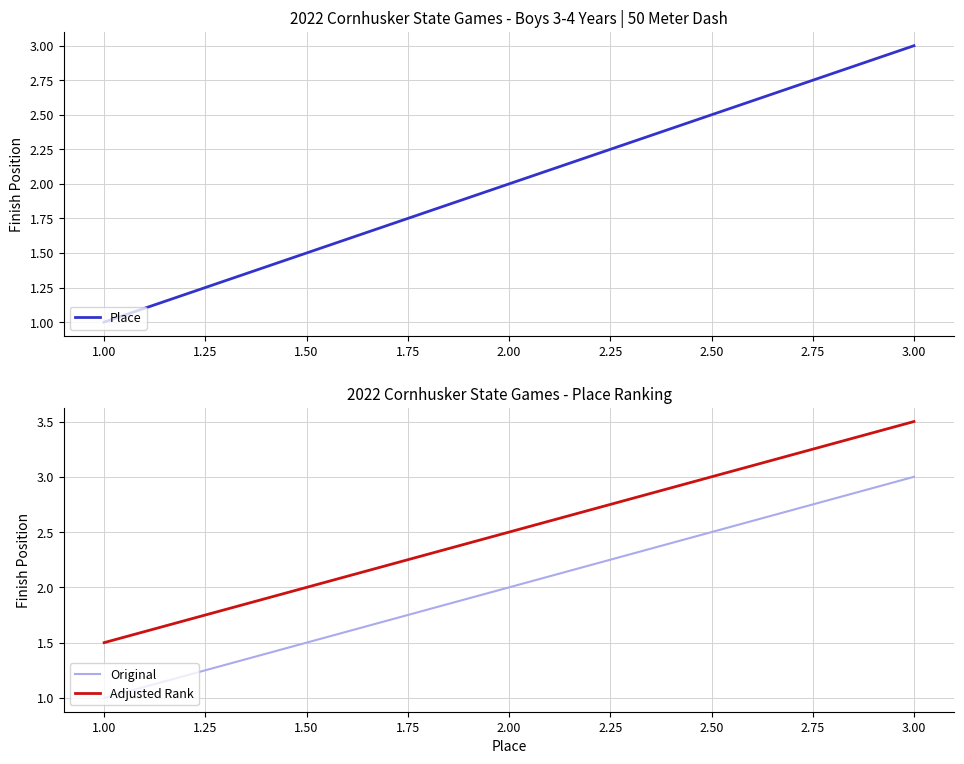

How many lines are shown in the chart?

3